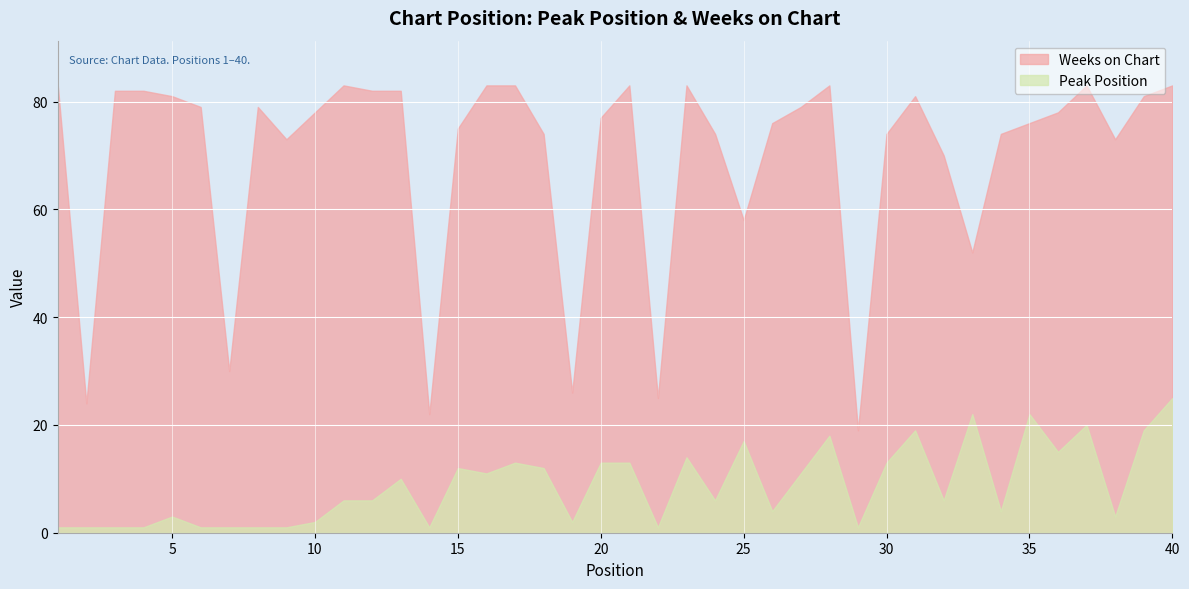

How many values in the Weeks on Chart series are below 78?

19